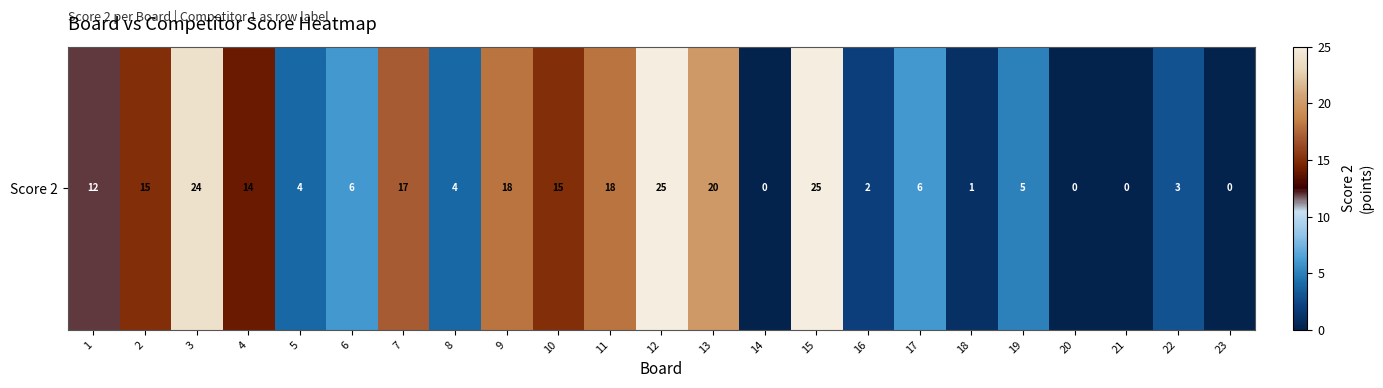

The chart shows a value of 25 at 12. True or false?

True